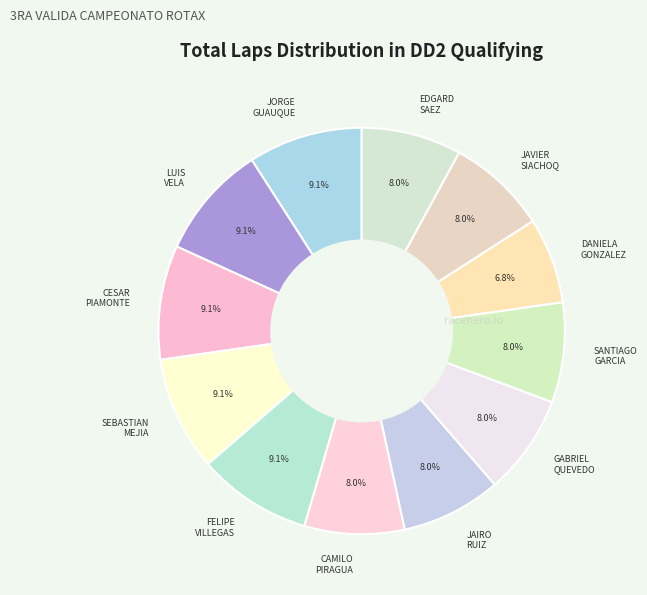

Which category has the smallest portion of the pie?

DANIELA GONZALEZ